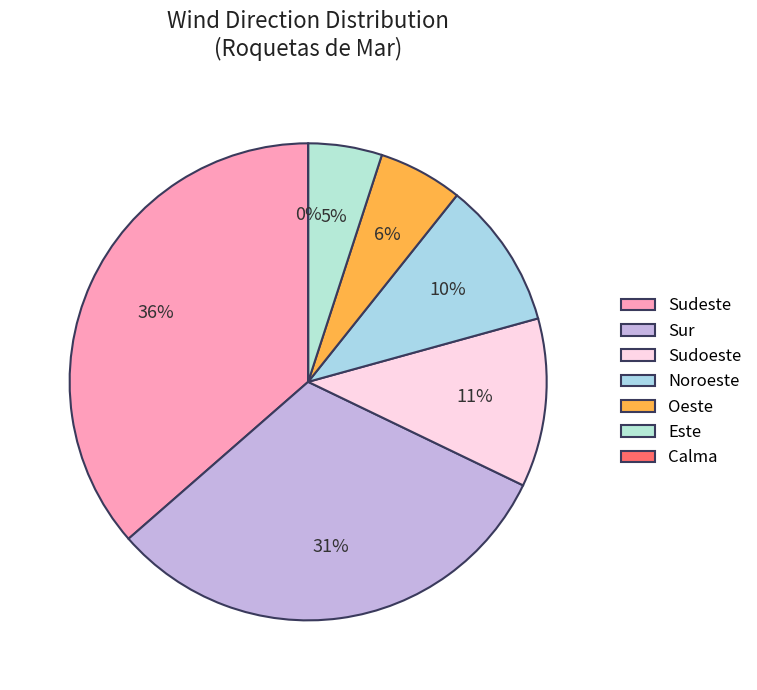

The Este slice represents 18% of the pie. True or false?

False